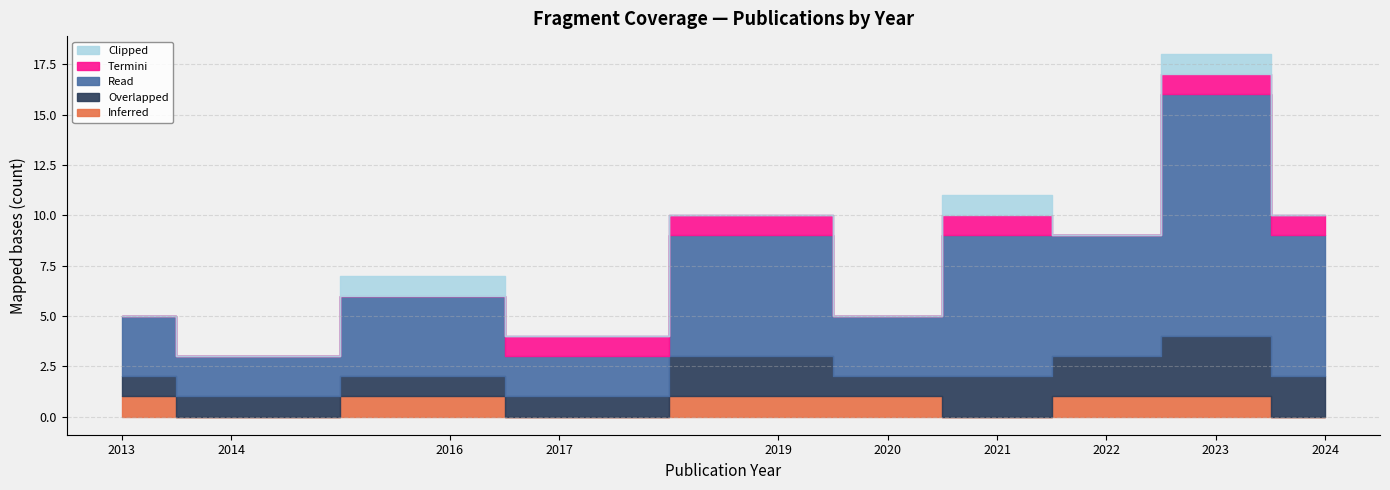

Between 2013 and 2023, which series saw the biggest shift?

Read